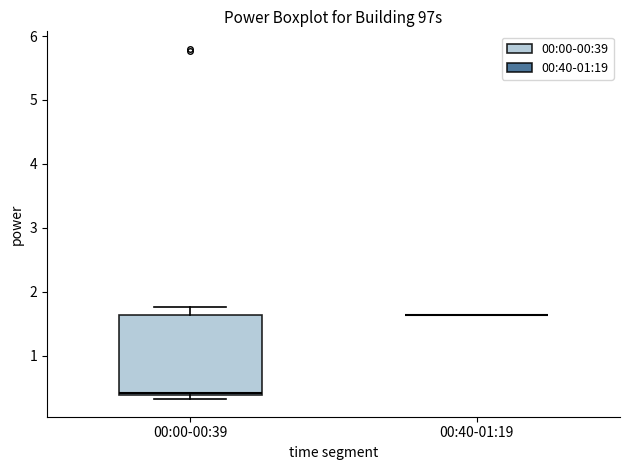

Reading left to right, transcribe this box plot: for each box, give where its median line is, the range the box spans, and where its two whiskers end, as read against the y-axis. The values are not printed on the chart, so give them approximately, as read against the axis.

00:00-00:39: median 0.4 (just above the box's lower edge), box 0.4 to 1.6, whiskers 0.3 to 1.8
00:40-01:19: box collapsed to a line at 1.6, whiskers 1.6 to 1.6